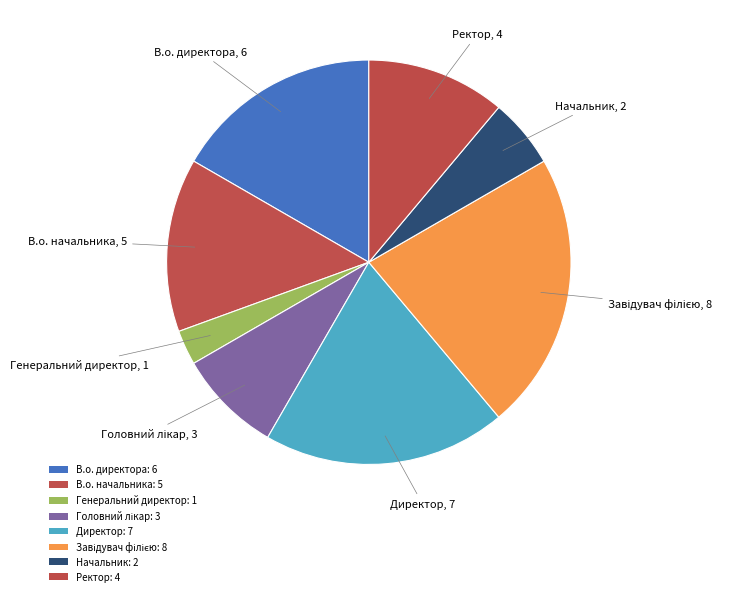

True or false: Генеральний директор accounts for 16% of the total.

False